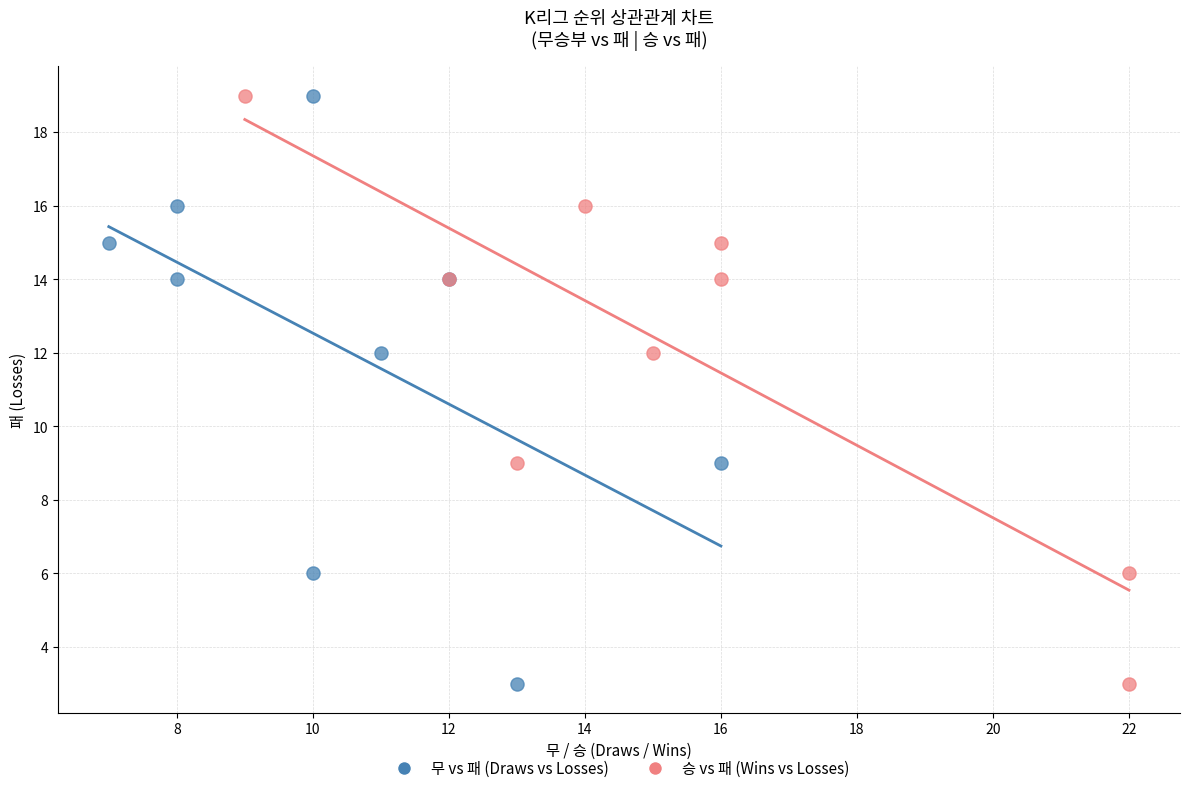

What are all the series names shown in the legend?

무 vs 패 (Draws vs Losses), 승 vs 패 (Wins vs Losses)